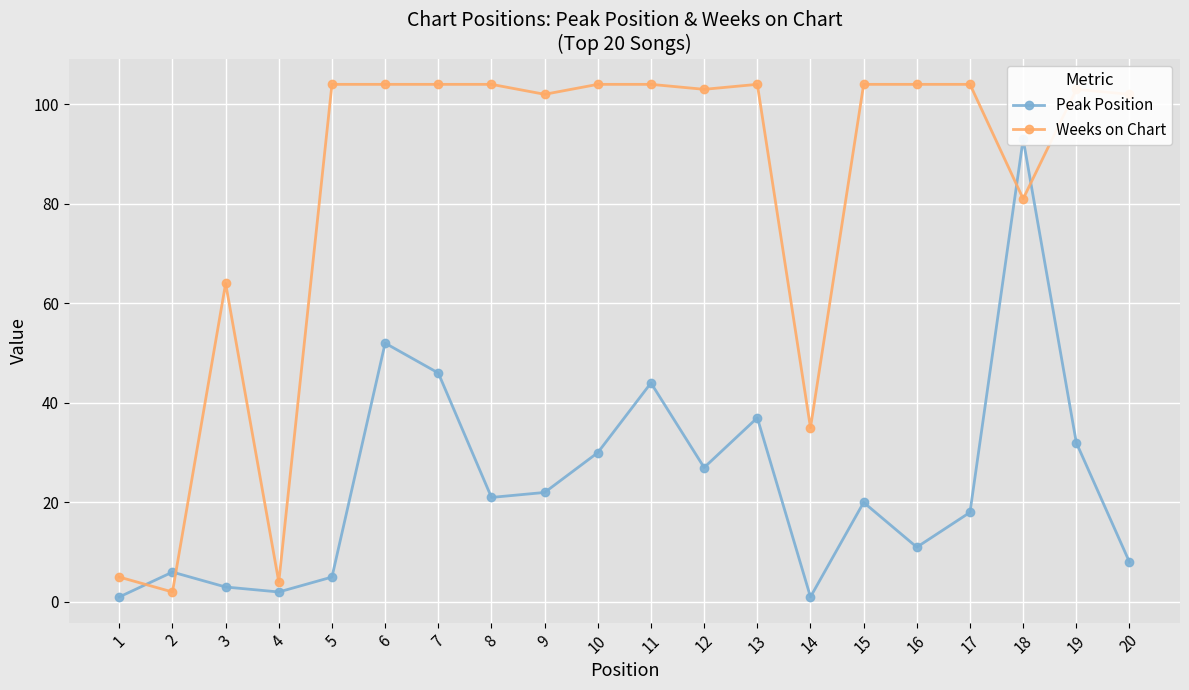

At which label does Weeks on Chart reach its peak?

5